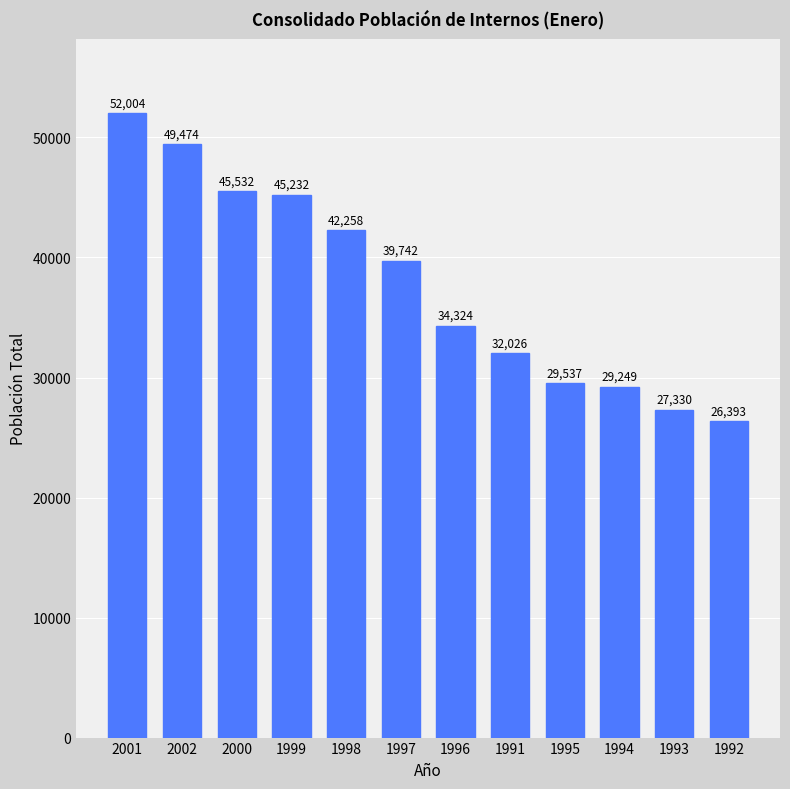

Reading left to right, list all the values displayed in this chart.

2001=52004	2002=49474	2000=45532	1999=45232	1998=42258	1997=39742	1996=34324	1991=32026	1995=29537	1994=29249	1993=27330	1992=26393